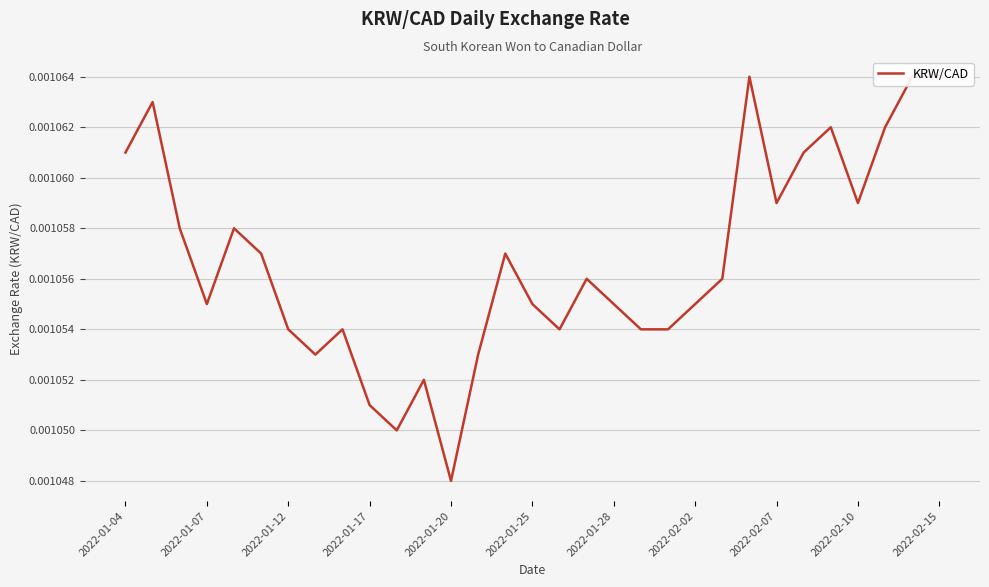

Where is the data nearest to the value 0?

2022-01-20